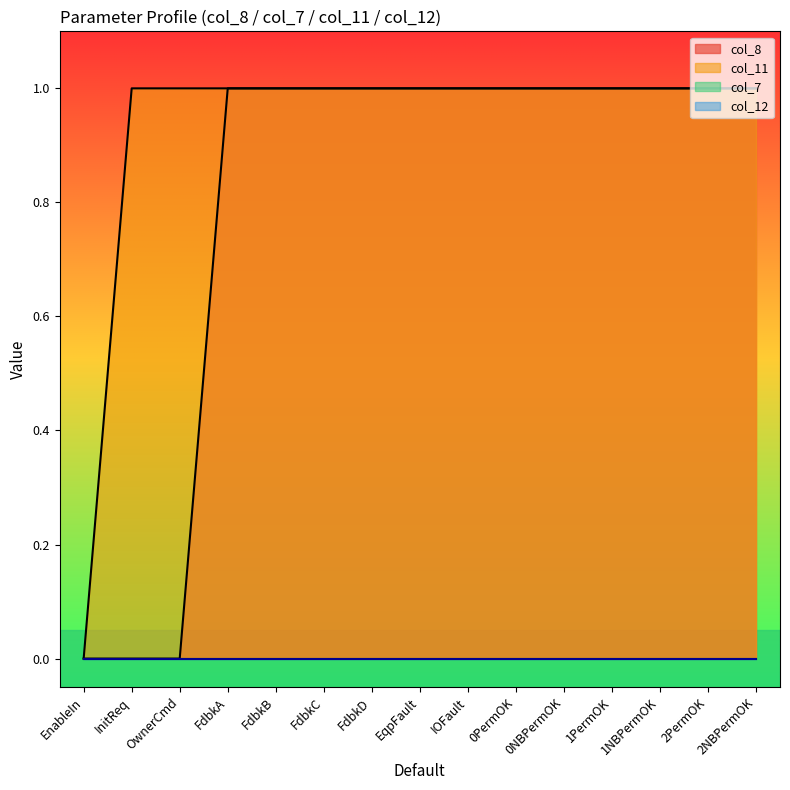

True or false: col_8 and col_12 intersect in this chart.

False